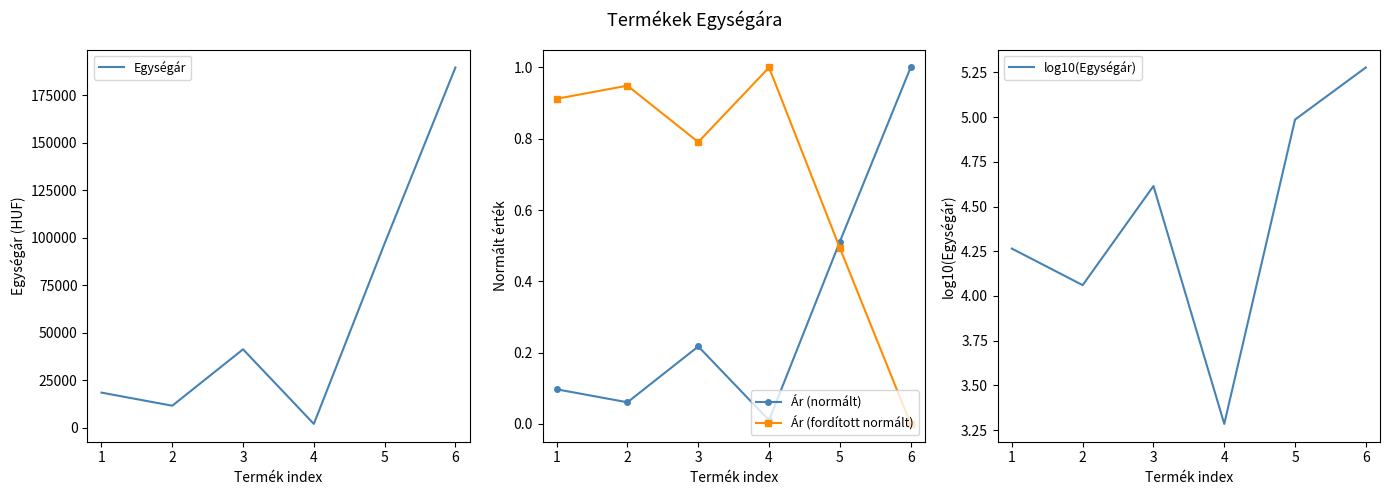

The value of Egységár at 6 is 265604. True or false?

False